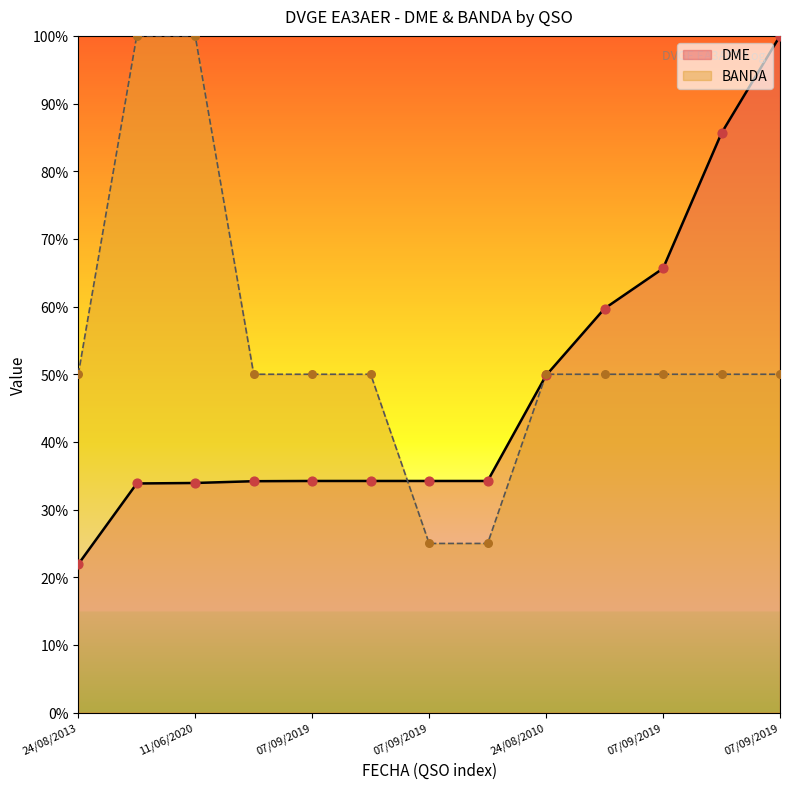

Which series has the largest total across all categories?

BANDA